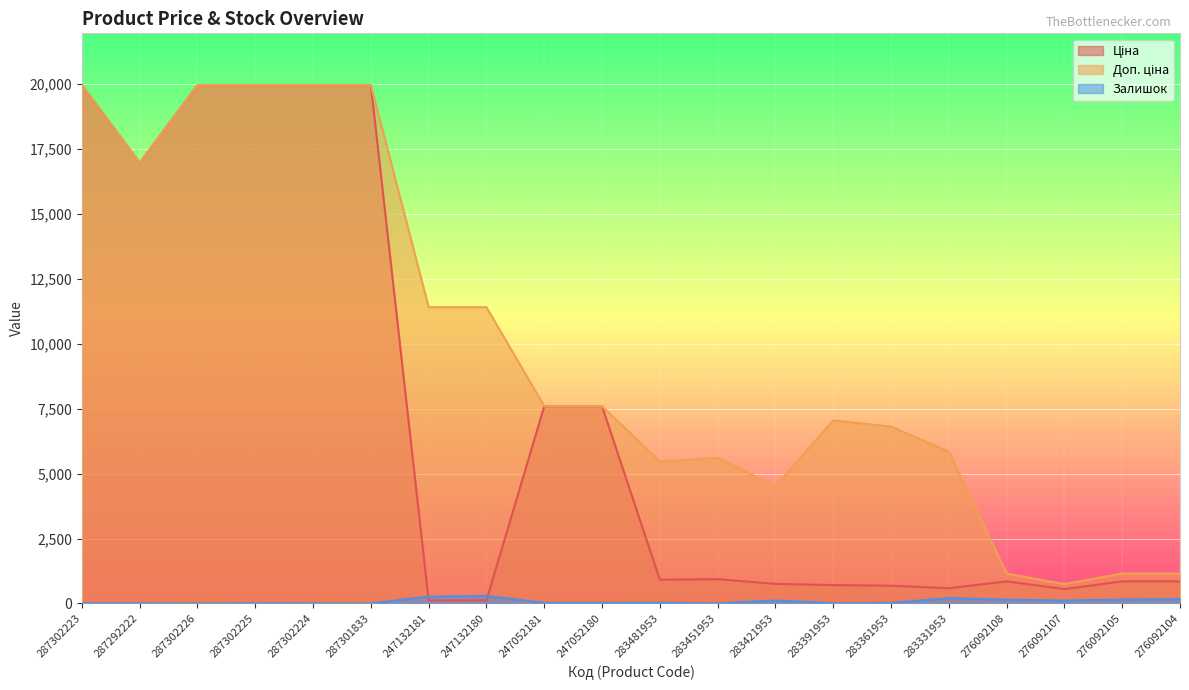

What is the maximum value shown in the chart?

19964.2